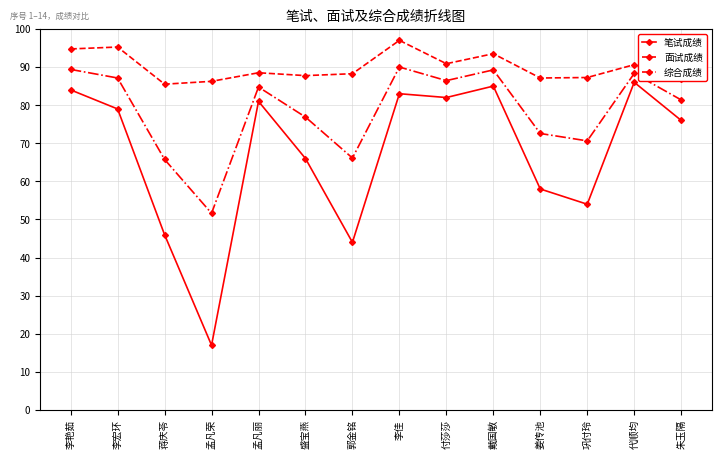

Which category has the lowest value in the 综合成绩 series?

孟凡荣